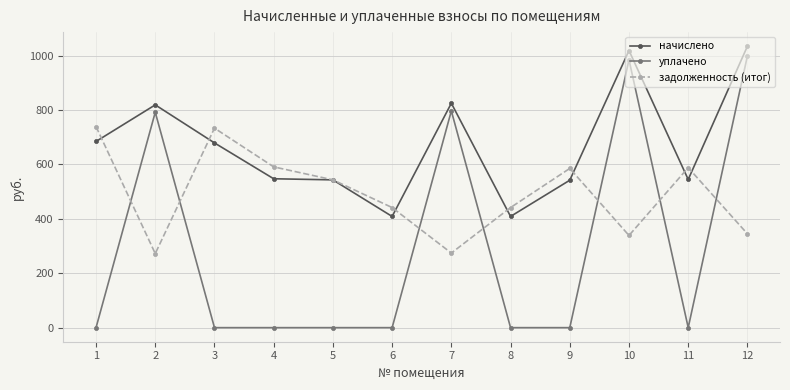

Where is the first local minimum for задолженность (итог)?

2